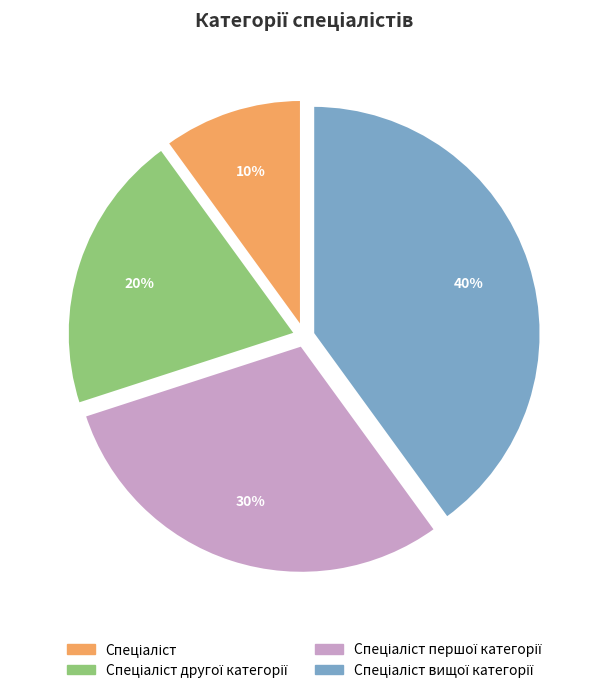

To the nearest percent, what is the difference between the largest and smallest slice percentages?

30%